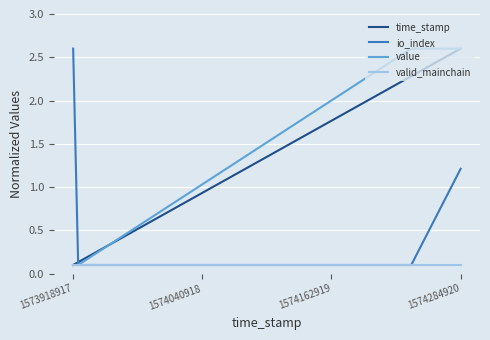

What is the maximum value for io_index?

2.6